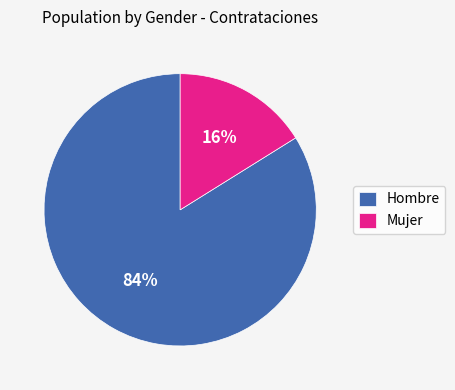

What is the largest slice in the pie chart?

Hombre